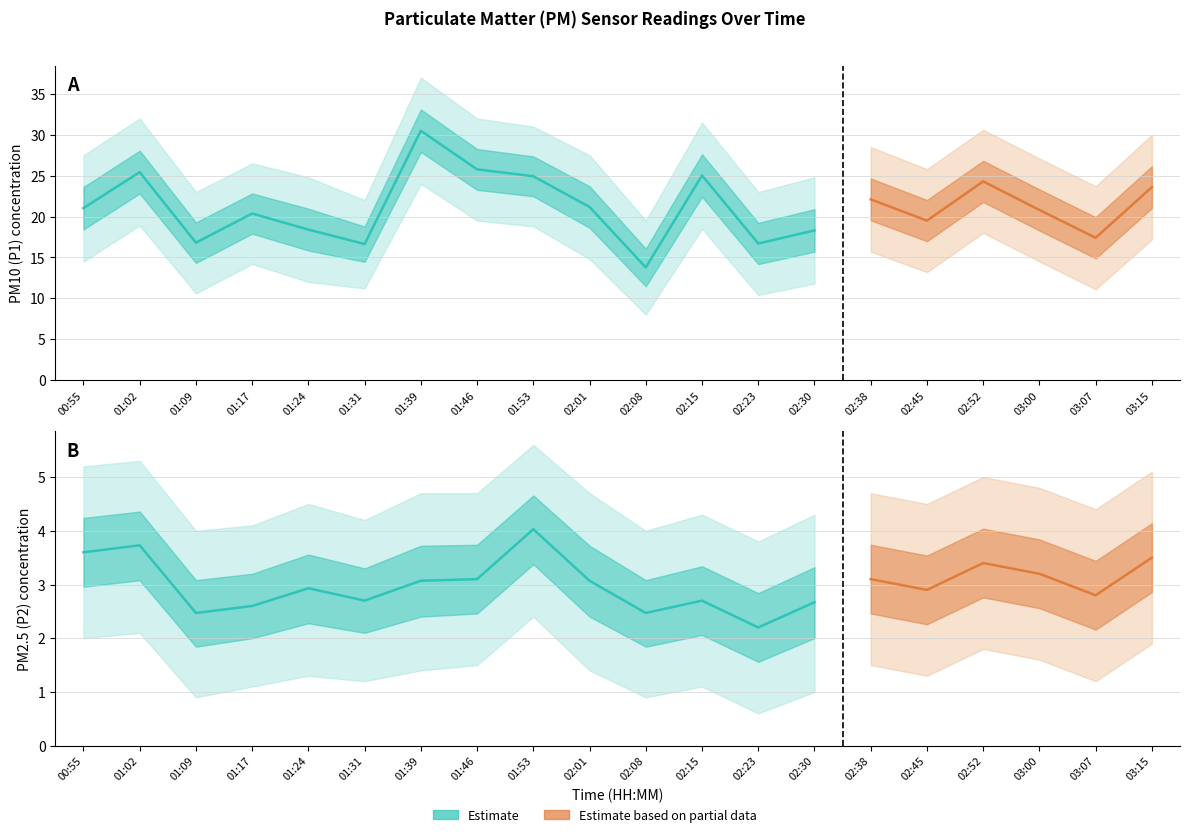

At which category does the chart reach its minimum across all series?

02:23